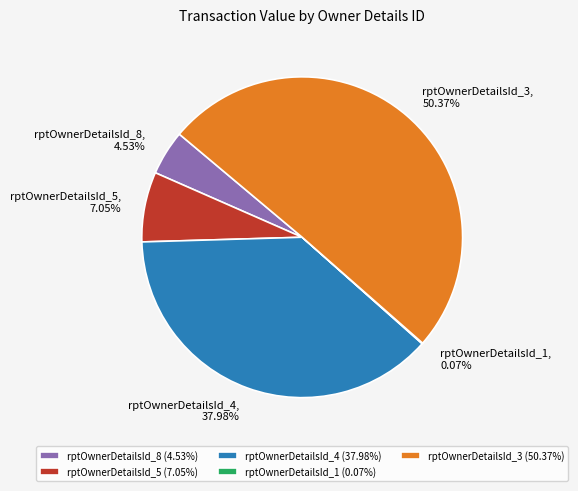

To the nearest percent, what is the difference between the largest and smallest slice percentages?

50%